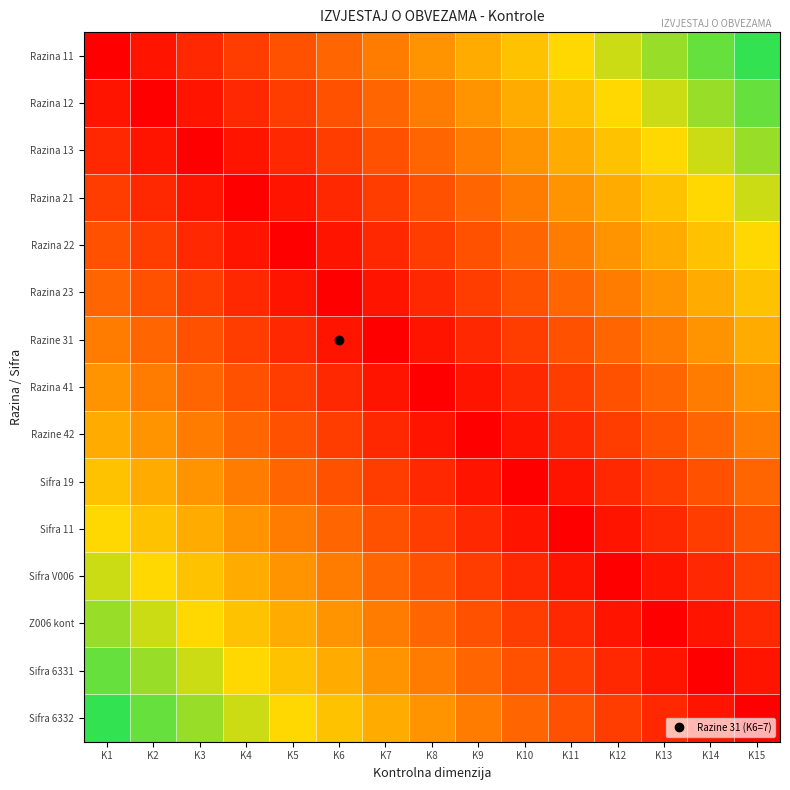

Reading right to left, list all the values displayed in this chart.

Razina 11: K15=93.3	K14=86.7	K13=80.0	K12=73.3	K11=66.7	K10=60.0	K9=53.3	K8=46.7	K7=40.0	K6=33.3	K5=26.7	K4=20.0	K3=13.3	K2=6.7	K1=0.0
Razina 12: K15=86.7	K14=80.0	K13=73.3	K12=66.7	K11=60.0	K10=53.3	K9=46.7	K8=40.0	K7=33.3	K6=26.7	K5=20.0	K4=13.3	K3=6.7	K2=0.0	K1=6.7
Razina 13: K15=80.0	K14=73.3	K13=66.7	K12=60.0	K11=53.3	K10=46.7	K9=40.0	K8=33.3	K7=26.7	K6=20.0	K5=13.3	K4=6.7	K3=0.0	K2=6.7	K1=13.3
Razina 21: K15=73.3	K14=66.7	K13=60.0	K12=53.3	K11=46.7	K10=40.0	K9=33.3	K8=26.7	K7=20.0	K6=13.3	K5=6.7	K4=0.0	K3=6.7	K2=13.3	K1=20.0
Razina 22: K15=66.7	K14=60.0	K13=53.3	K12=46.7	K11=40.0	K10=33.3	K9=26.7	K8=20.0	K7=13.3	K6=6.7	K5=0.0	K4=6.7	K3=13.3	K2=20.0	K1=26.7
Razina 23: K15=60.0	K14=53.3	K13=46.7	K12=40.0	K11=33.3	K10=26.7	K9=20.0	K8=13.3	K7=6.7	K6=0.0	K5=6.7	K4=13.3	K3=20.0	K2=26.7	K1=33.3
Razine 31: K15=53.3	K14=46.7	K13=40.0	K12=33.3	K11=26.7	K10=20.0	K9=13.3	K8=6.7	K7=0.0	K6=7.0	K5=13.3	K4=20.0	K3=26.7	K2=33.3	K1=40.0
Razina 41: K15=46.7	K14=40.0	K13=33.3	K12=26.7	K11=20.0	K10=13.3	K9=6.7	K8=0.0	K7=6.7	K6=13.3	K5=20.0	K4=26.7	K3=33.3	K2=40.0	K1=46.7
Razine 42: K15=40.0	K14=33.3	K13=26.7	K12=20.0	K11=13.3	K10=6.7	K9=0.0	K8=6.7	K7=13.3	K6=20.0	K5=26.7	K4=33.3	K3=40.0	K2=46.7	K1=53.3
Sifra 19: K15=33.3	K14=26.7	K13=20.0	K12=13.3	K11=6.7	K10=0.0	K9=6.7	K8=13.3	K7=20.0	K6=26.7	K5=33.3	K4=40.0	K3=46.7	K2=53.3	K1=60.0
Sifra 11: K15=26.7	K14=20.0	K13=13.3	K12=6.7	K11=0.0	K10=6.7	K9=13.3	K8=20.0	K7=26.7	K6=33.3	K5=40.0	K4=46.7	K3=53.3	K2=60.0	K1=66.7
Sifra V006: K15=20.0	K14=13.3	K13=6.7	K12=0.0	K11=6.7	K10=13.3	K9=20.0	K8=26.7	K7=33.3	K6=40.0	K5=46.7	K4=53.3	K3=60.0	K2=66.7	K1=73.3
Z006 kont: K15=13.3	K14=6.7	K13=0.0	K12=6.7	K11=13.3	K10=20.0	K9=26.7	K8=33.3	K7=40.0	K6=46.7	K5=53.3	K4=60.0	K3=66.7	K2=73.3	K1=80.0
Sifra 6331: K15=6.7	K14=0.0	K13=6.7	K12=13.3	K11=20.0	K10=26.7	K9=33.3	K8=40.0	K7=46.7	K6=53.3	K5=60.0	K4=66.7	K3=73.3	K2=80.0	K1=86.7
Sifra 6332: K15=0.0	K14=6.7	K13=13.3	K12=20.0	K11=26.7	K10=33.3	K9=40.0	K8=46.7	K7=53.3	K6=60.0	K5=66.7	K4=73.3	K3=80.0	K2=86.7	K1=93.3